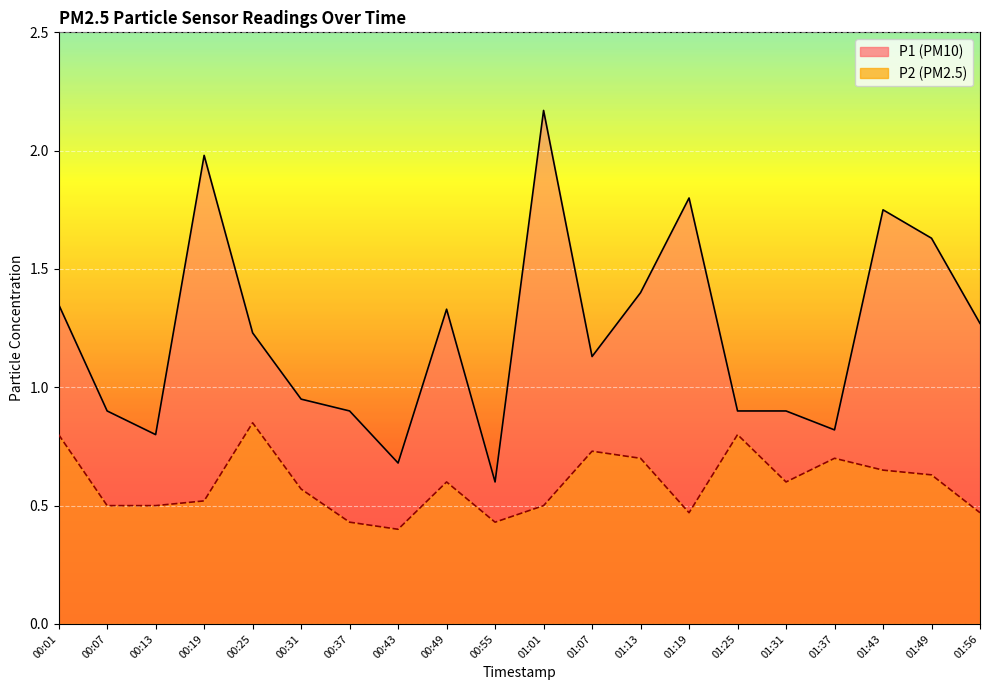

The value of P2 at 01:13 is 0.7. True or false?

True